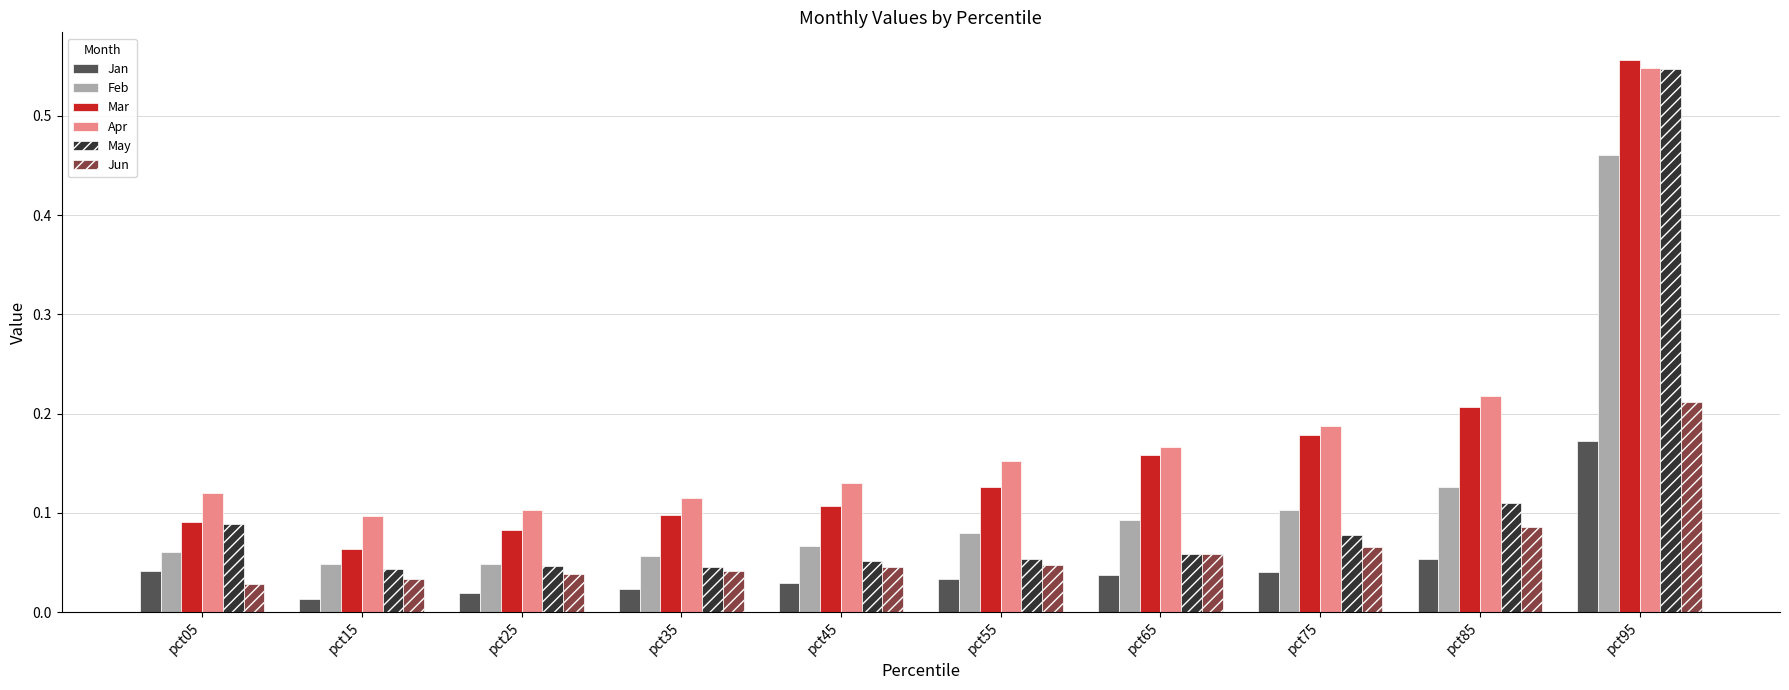

Which series has the largest total across all categories?

Apr